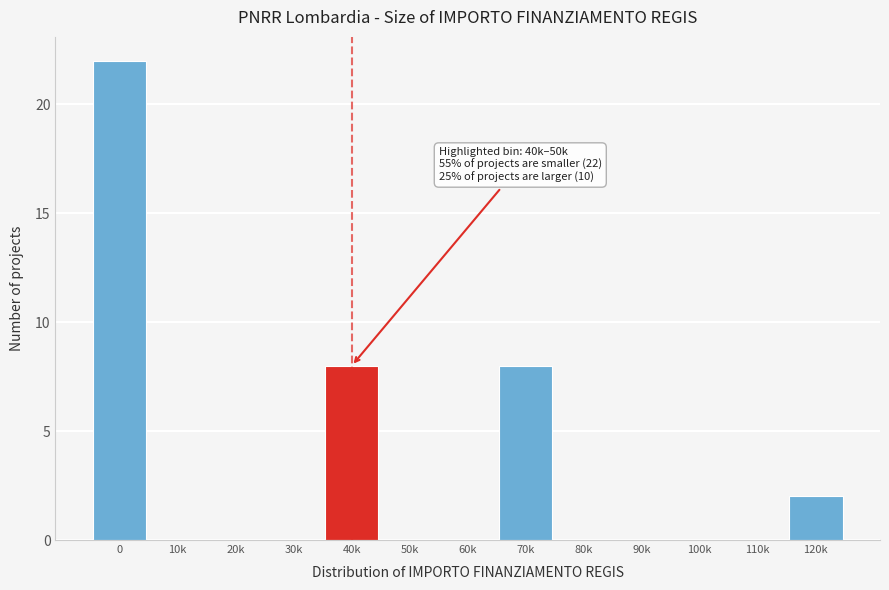

Reading left to right, extract all data points from this chart.

0=22	10k=0	20k=0	30k=0	40k=8	50k=0	60k=0	70k=8	80k=0	90k=0	100k=0	110k=0	120k=2